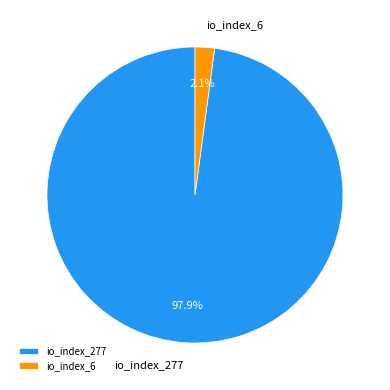

The io_index_6 slice represents 2% of the pie. True or false?

True